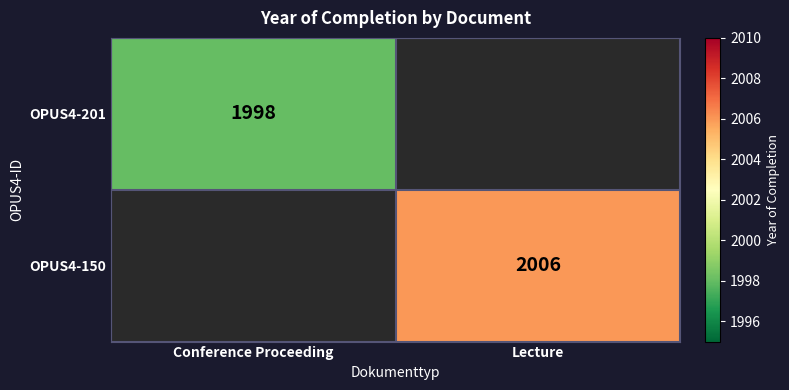

True or false: OPUS4-150 has a value of 2006 at Lecture.

True